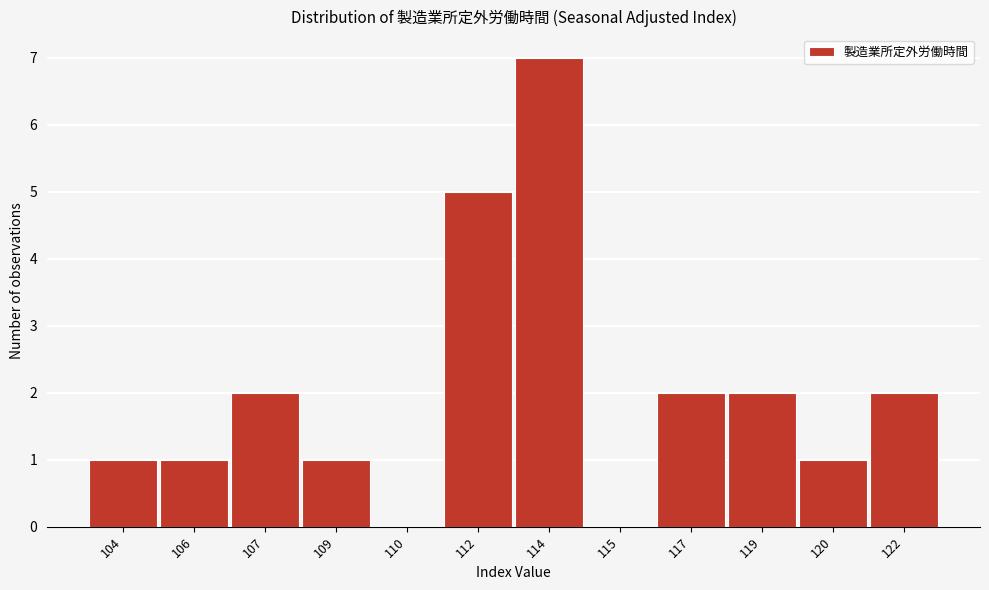

Reading left to right, transcribe all the data shown in this chart.

104=1	106=1	107=2	109=1	110=0	112=5	114=7	115=0	117=2	119=2	120=1	122=2